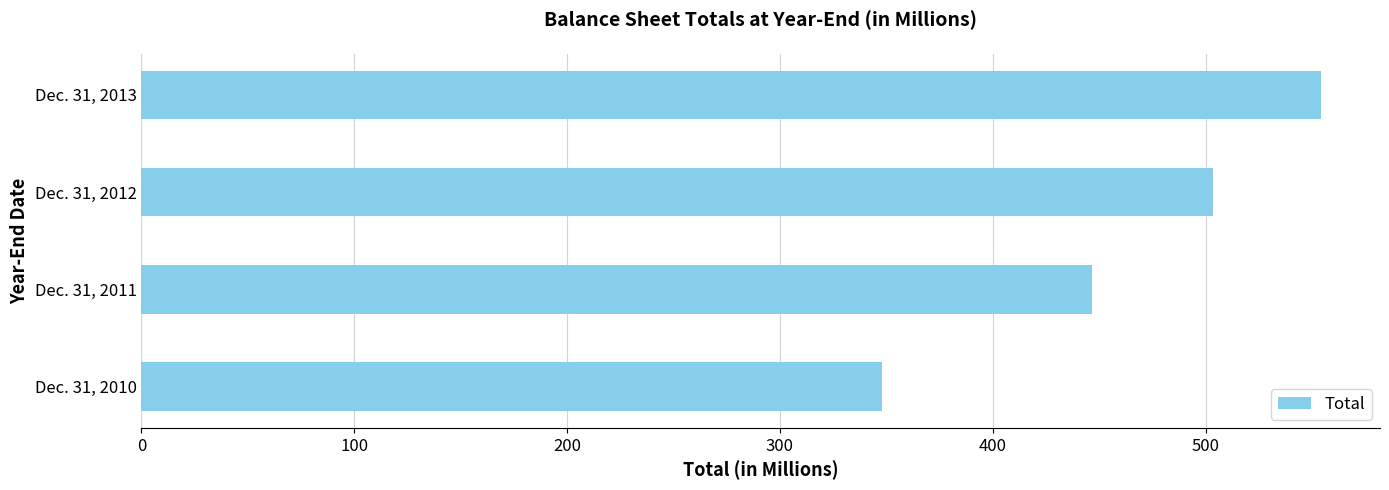

How many values are below 503?

2